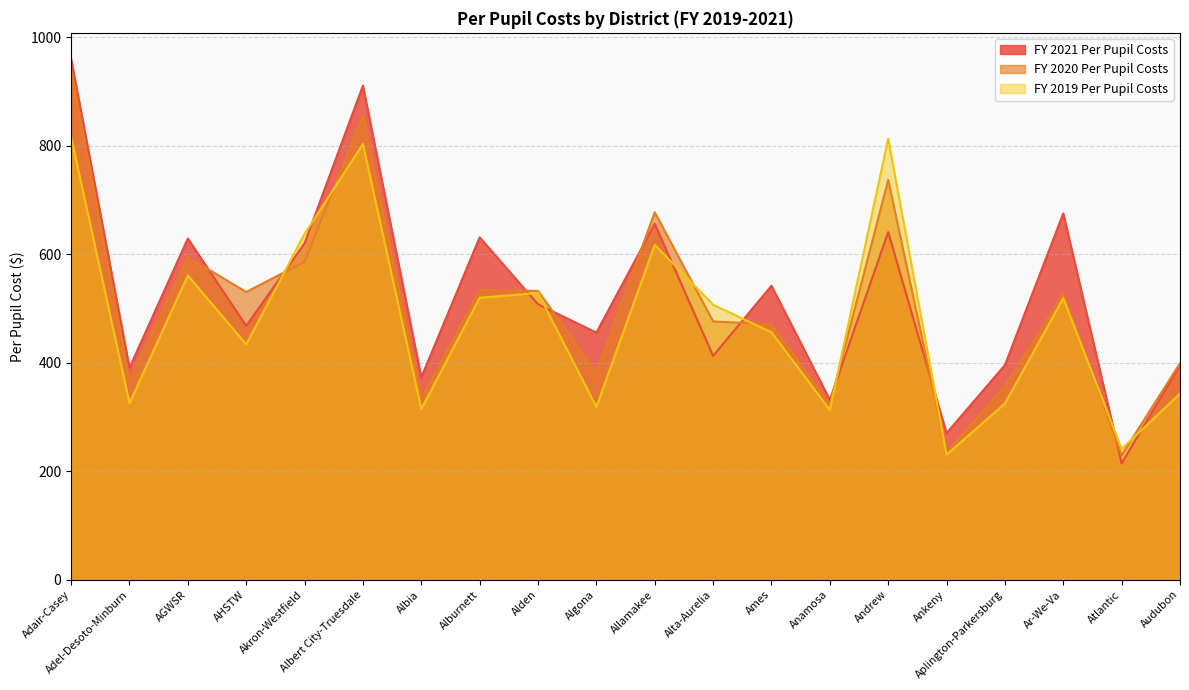

How many lines are shown in the chart?

3